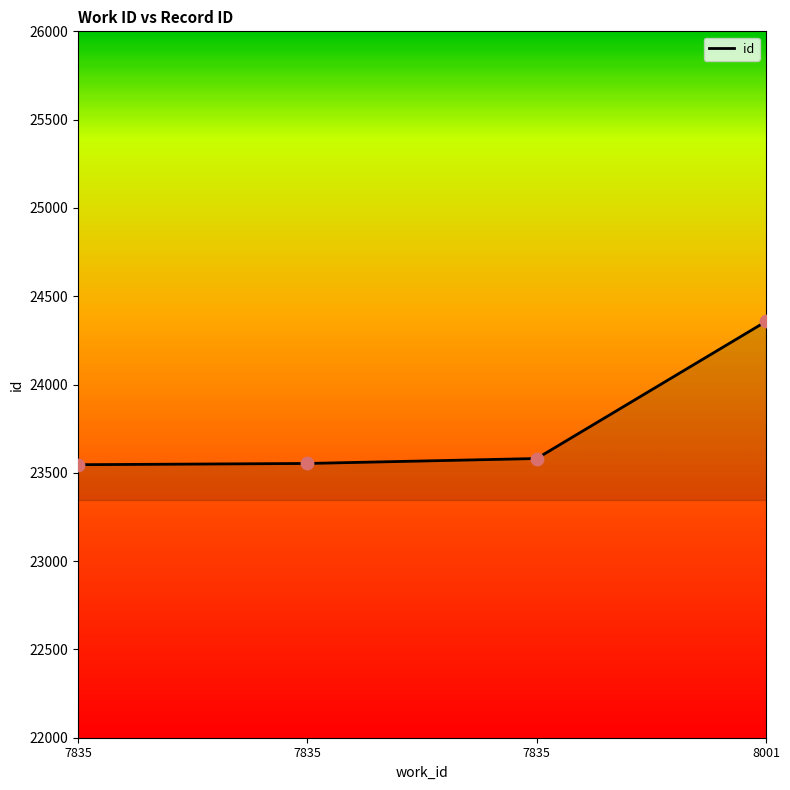

Which has a higher value, 7835 or 8001?

8001